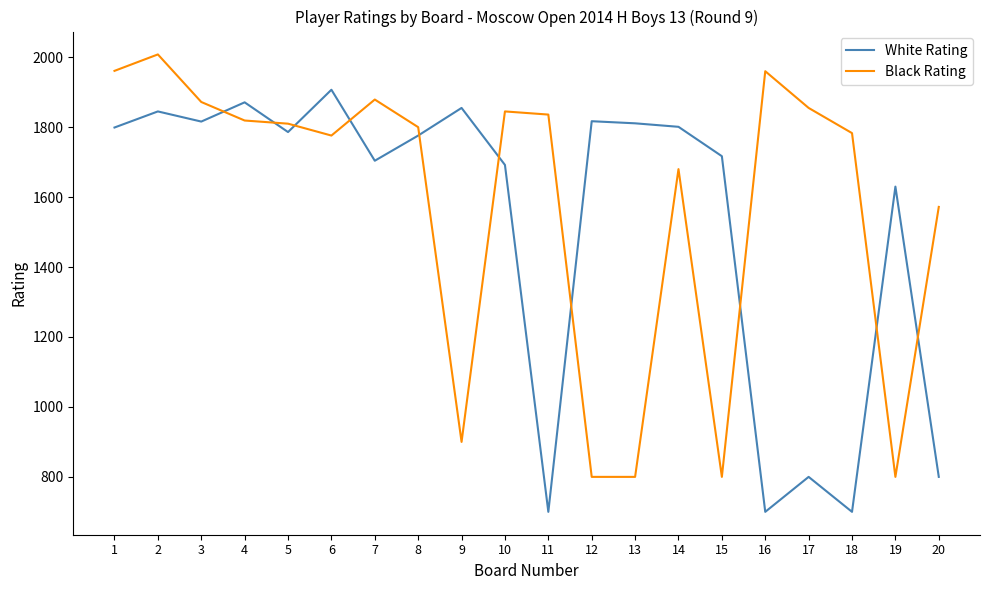

What is the maximum value for White Rating?

1907